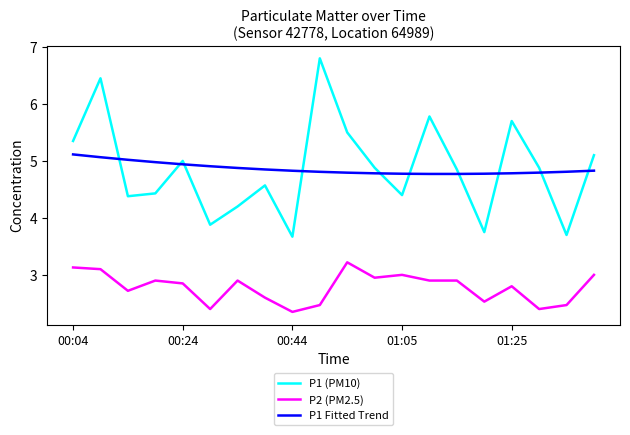

What is the greatest value displayed?

6.8